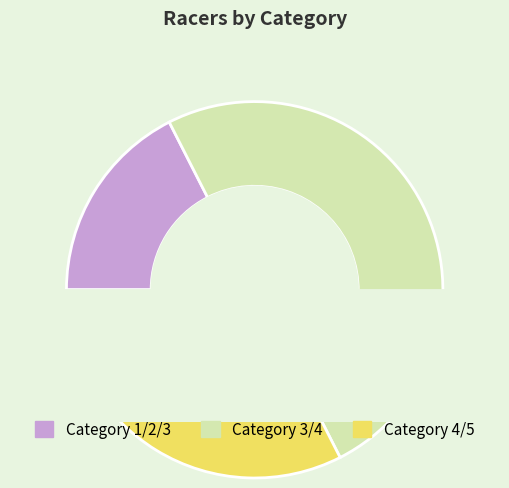

What is the smallest slice in the pie chart?

Category 1/2/3